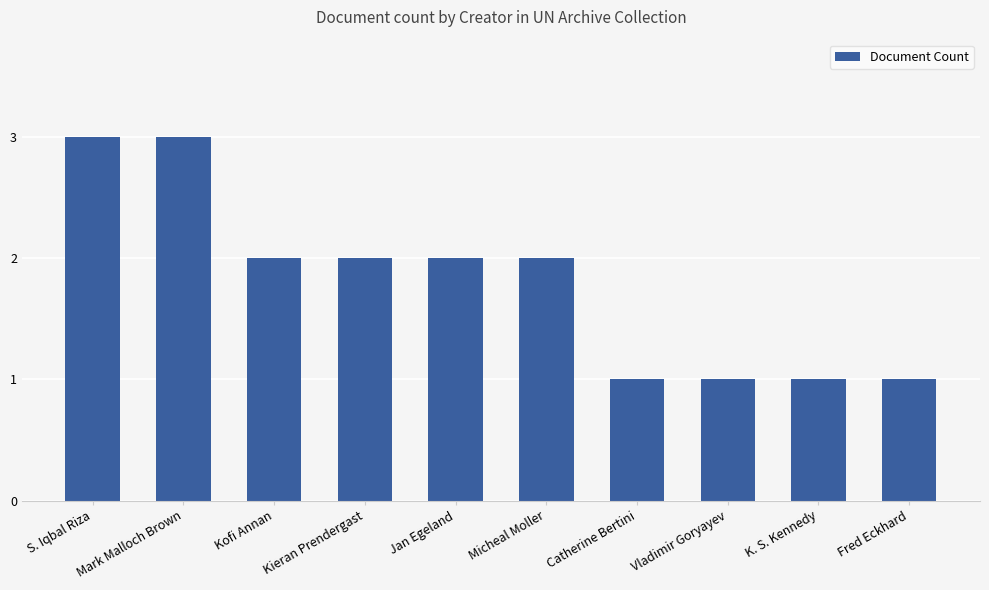

How many data points are less than 2?

4